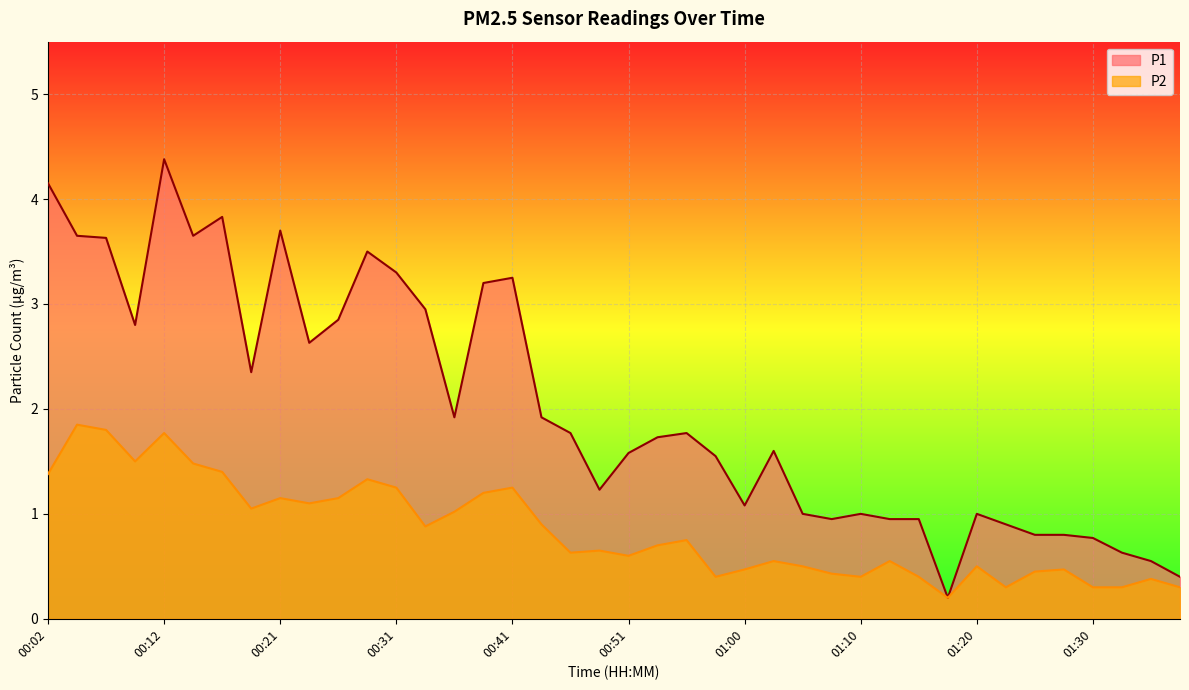

Where is P1 nearest to the value 2?

00:36